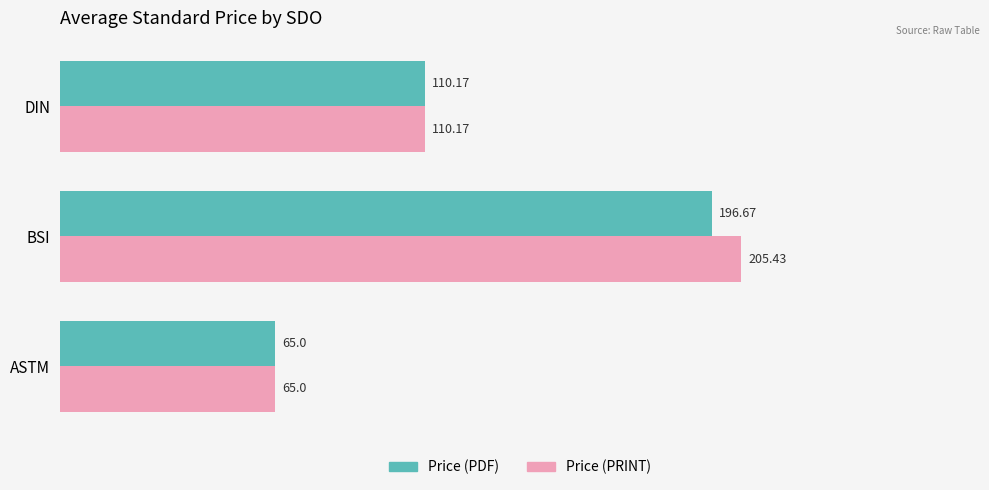

Is the value of Price (PDF) at ASTM greater than the value of Price (PRINT) at DIN?

No